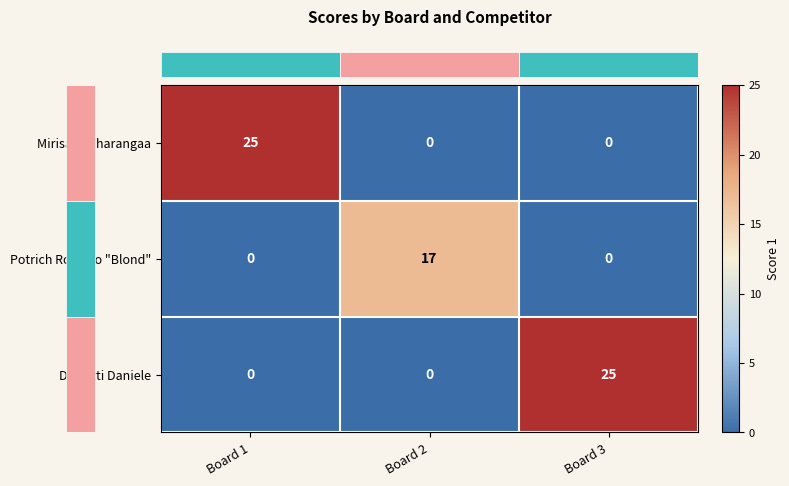

What is the difference between the highest and lowest values at Board 3?

25